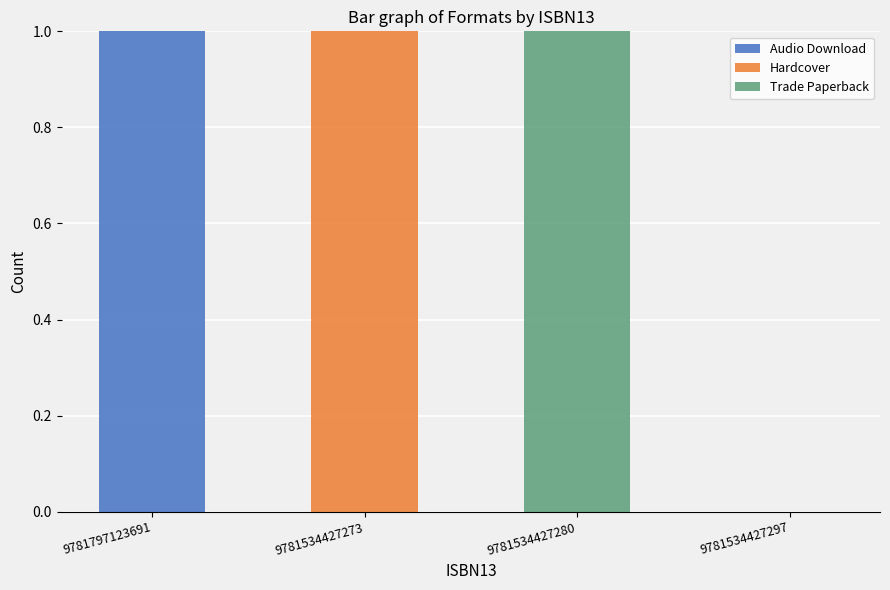

True or false: Audio Download has a value of 1 at 9781534427273.

False